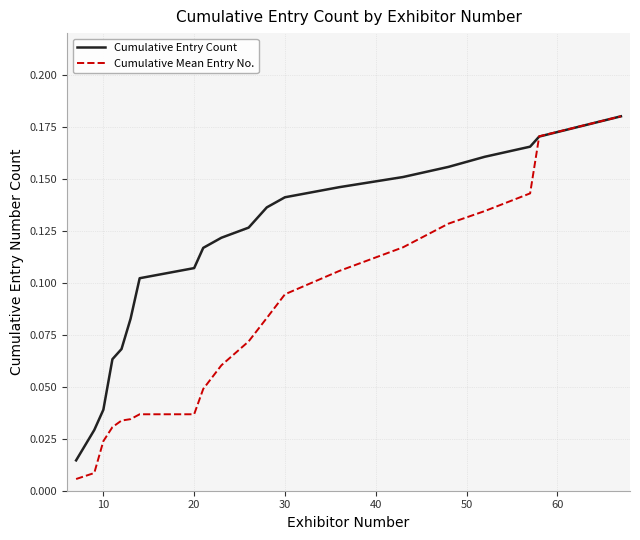

List the series in order of their overall mean, lowest first.

Cumulative Mean Entry No., Cumulative Entry Count